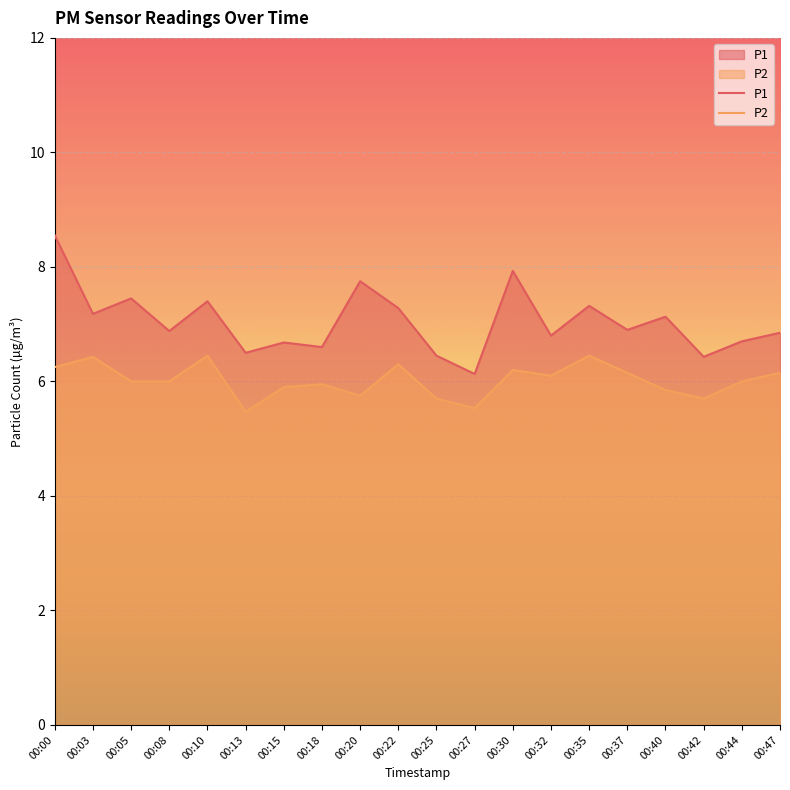

How many data points in P2 are above 6?

9